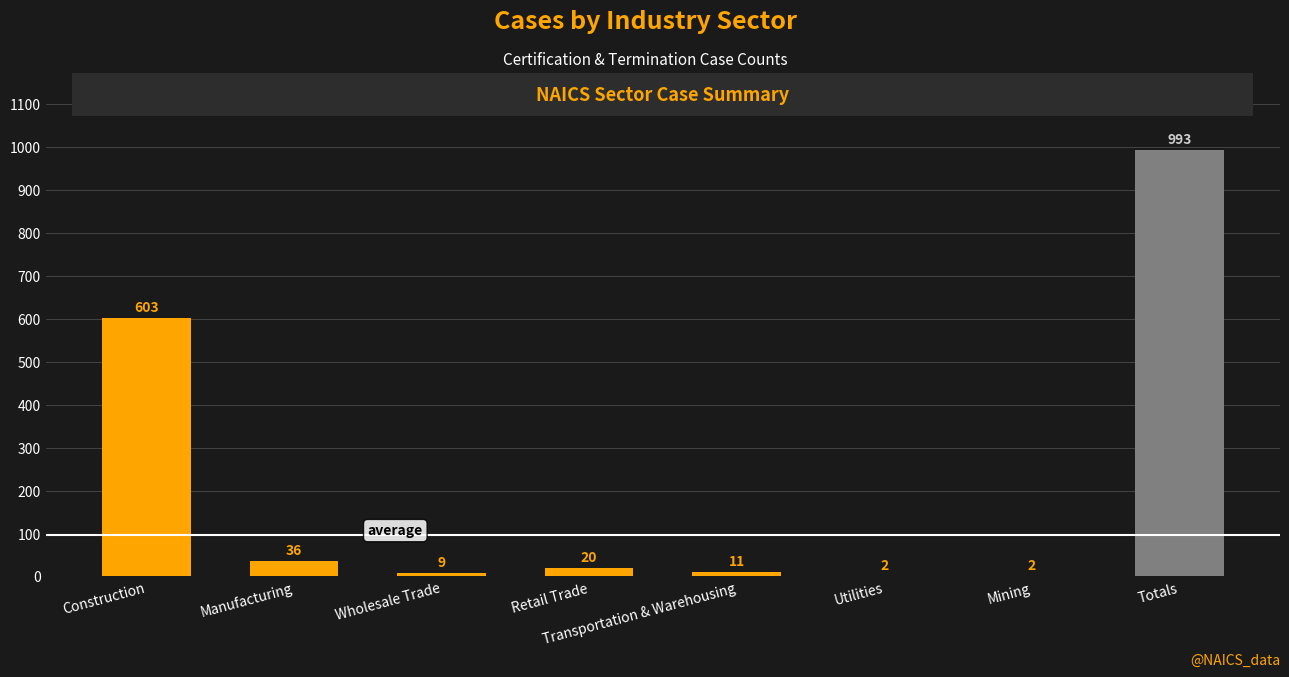

Which has a higher value, Retail Trade or Construction?

Construction